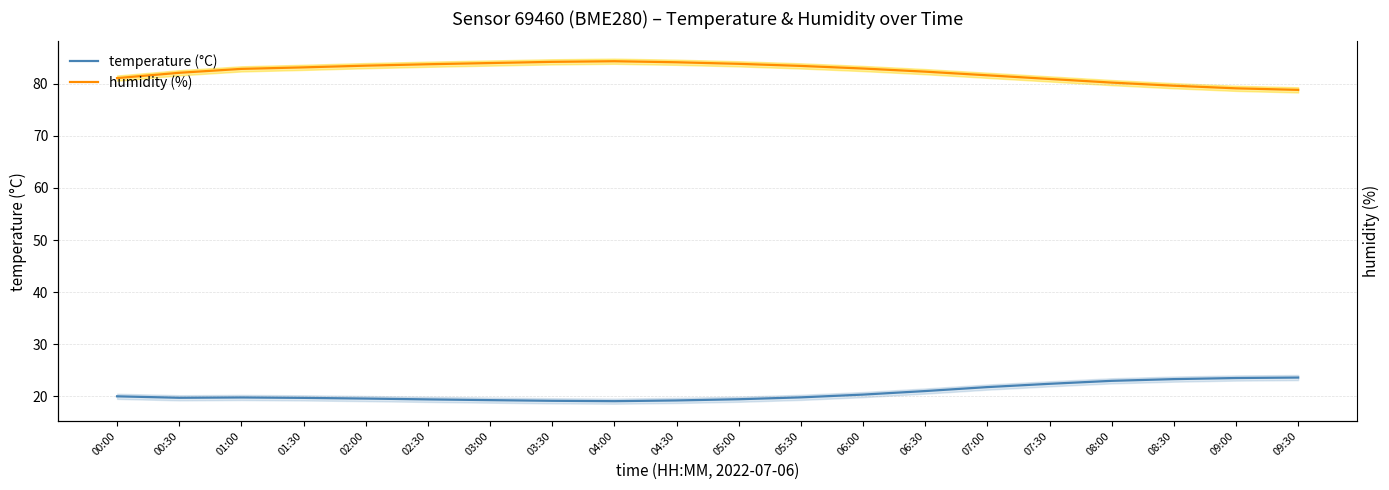

Between 03:30 and 07:00, which series saw the biggest shift?

temperature (°C)